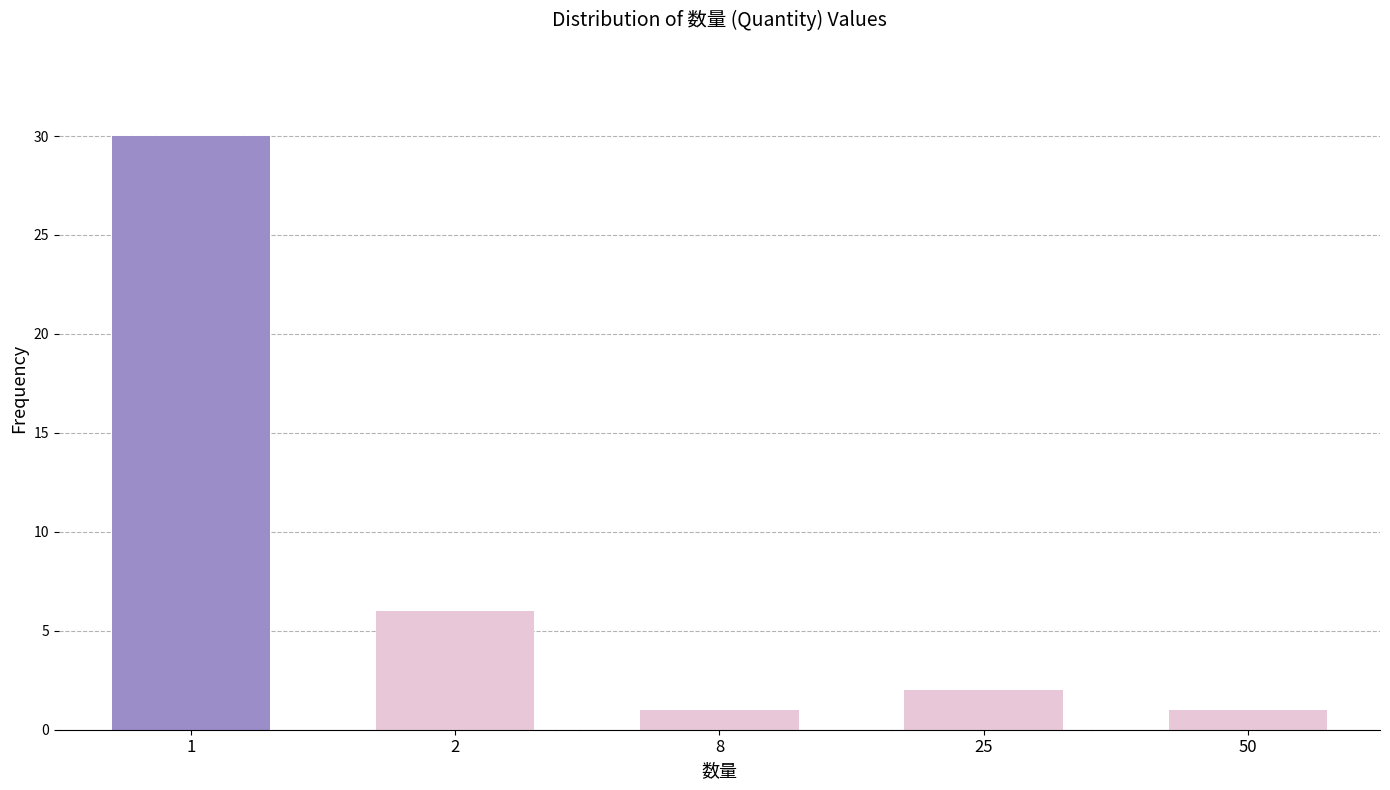

Reading right to left, list all the values displayed in this chart.

1	2	1	6	30